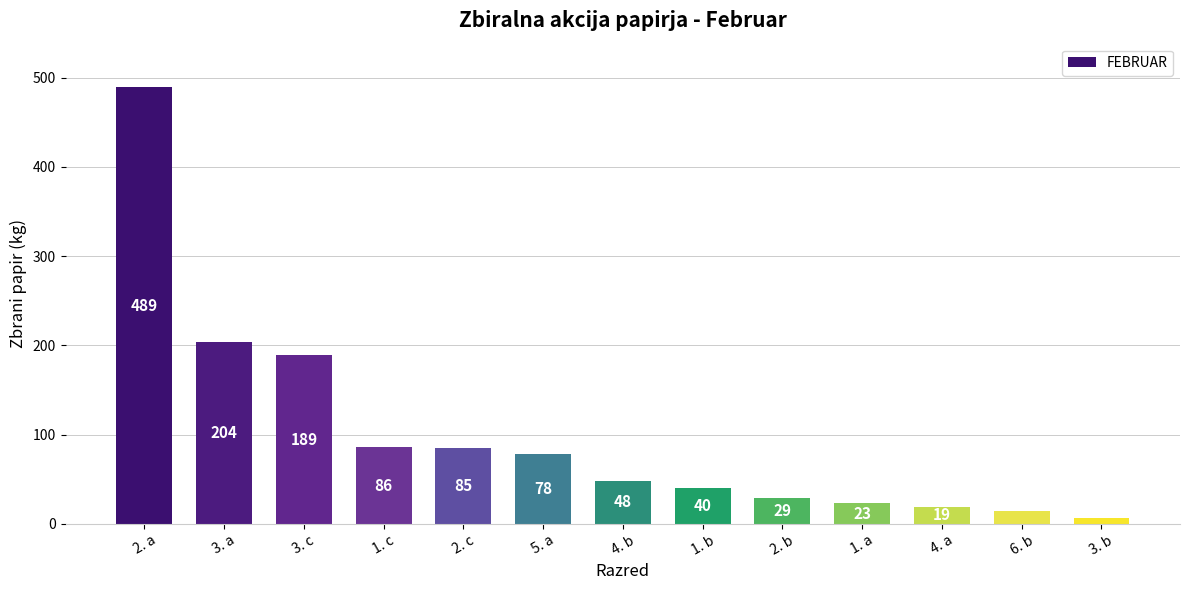

What is the difference between the values at 3. a and 1. a?

181